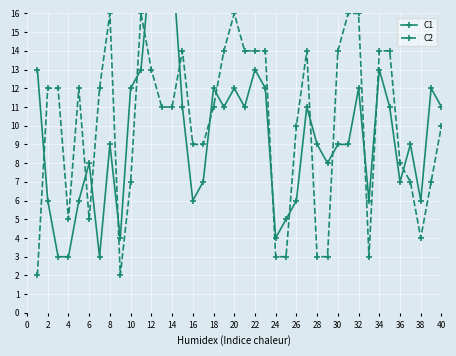

What is the sum of the C2 values at 30 and 38?

18